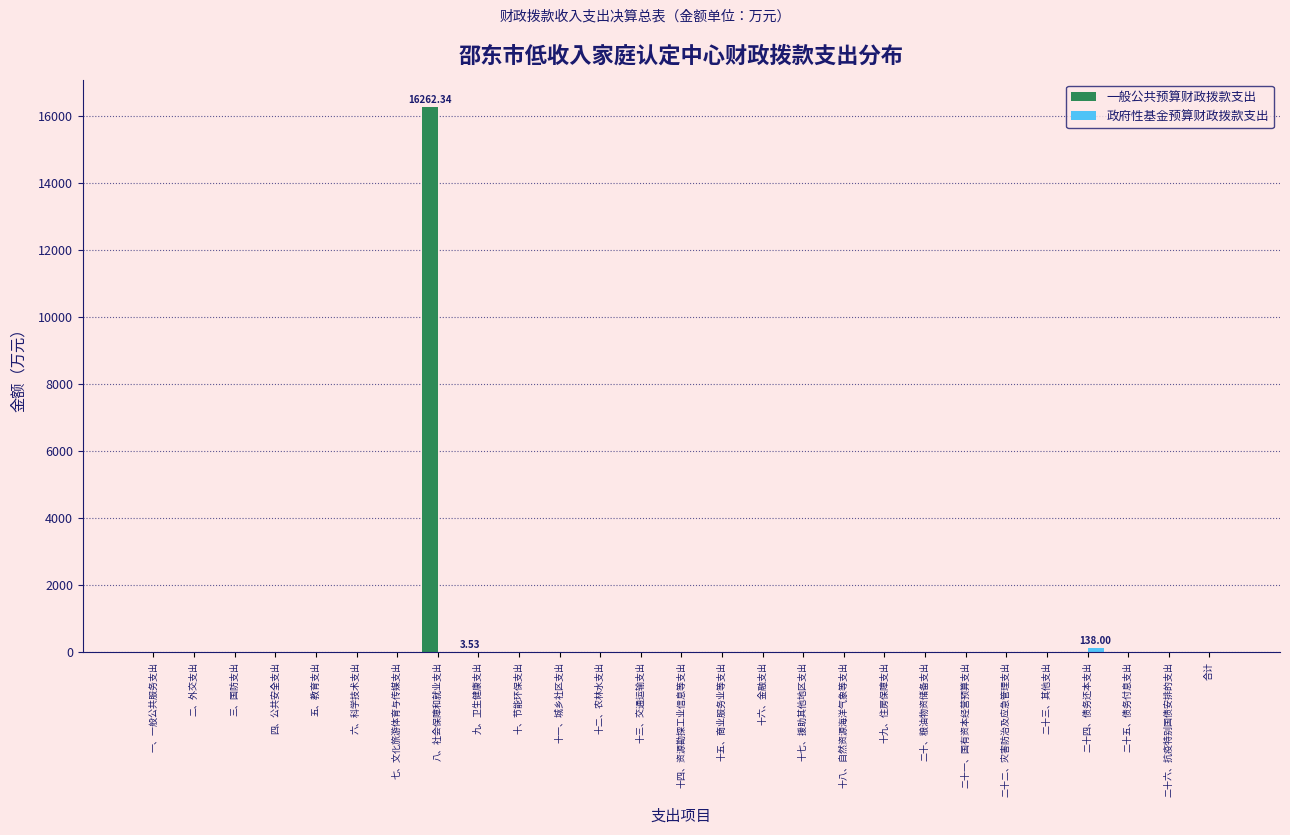

Which category has the highest value in the 一般公共预算财政拨款支出 series?

八、社会保障和就业支出